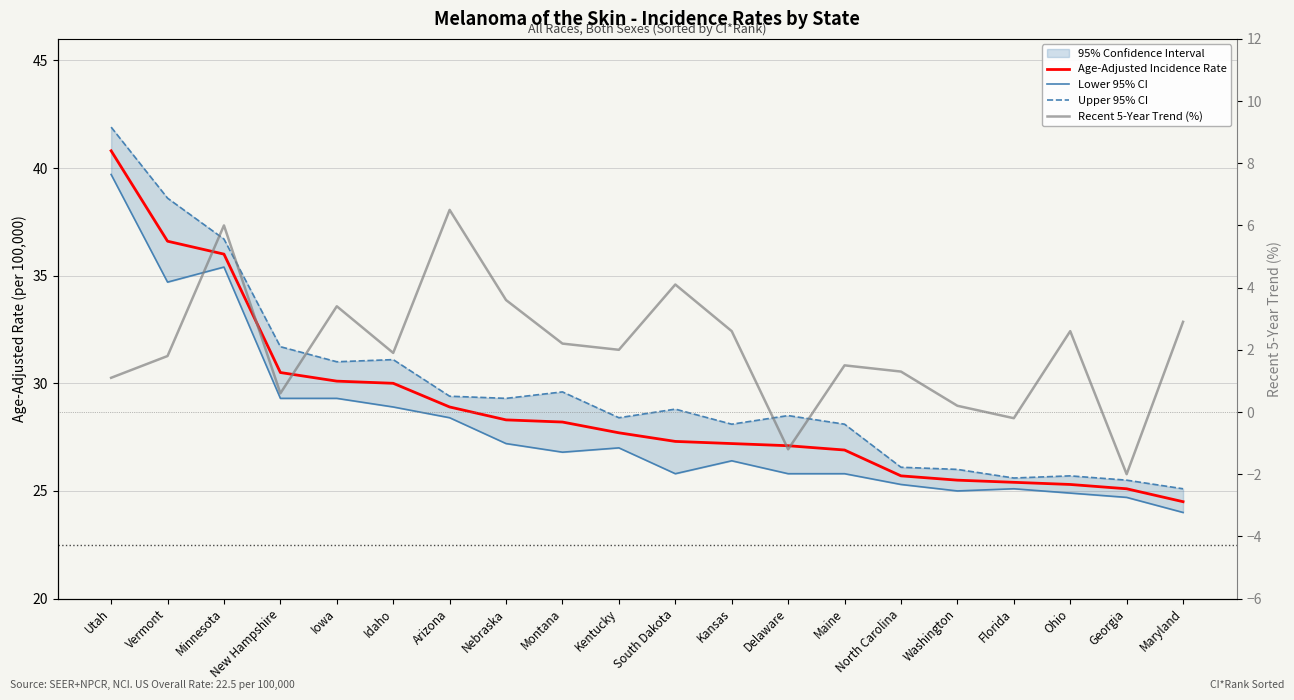

What is the label of the 11th point from the right?

Kentucky